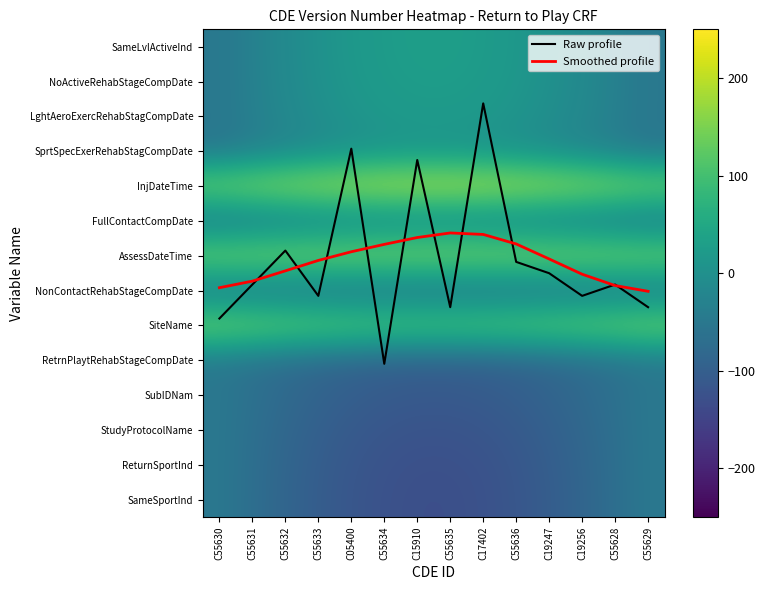

How many values in SameLvlActiveInd are above zero?

8